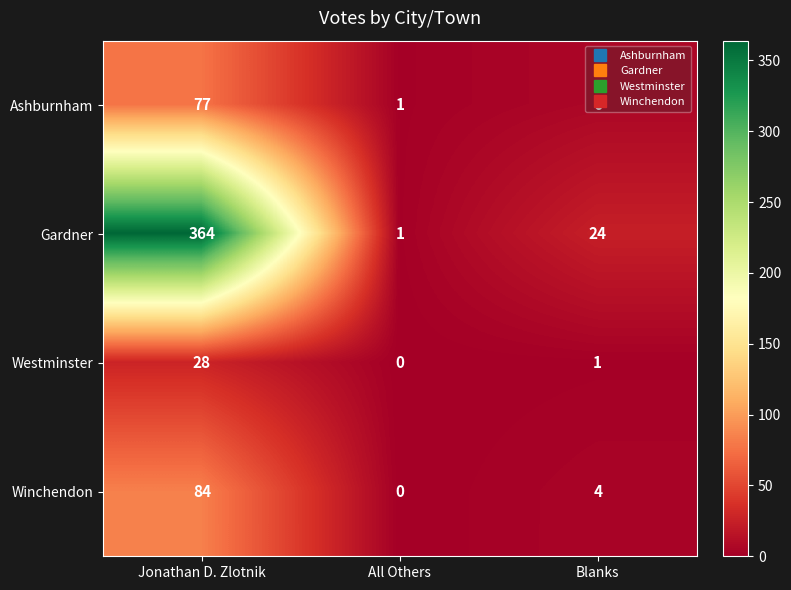

What is the difference between the maximum and minimum values in the Gardner series?

363